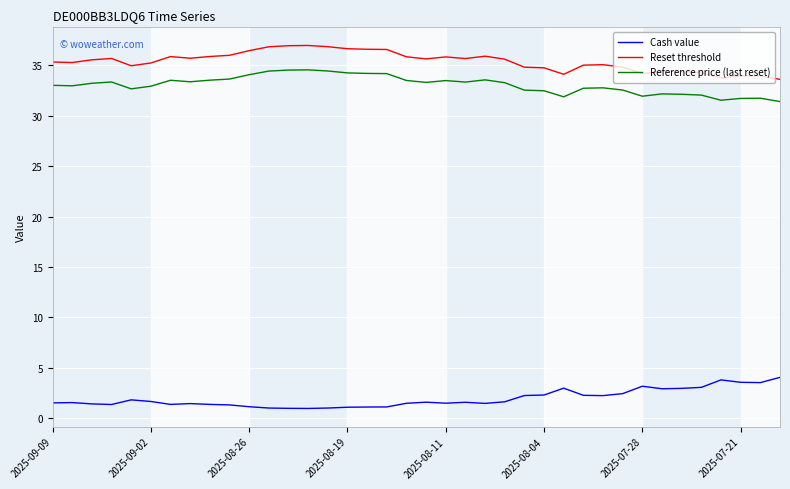

Which series has the largest total across all categories?

Reset threshold